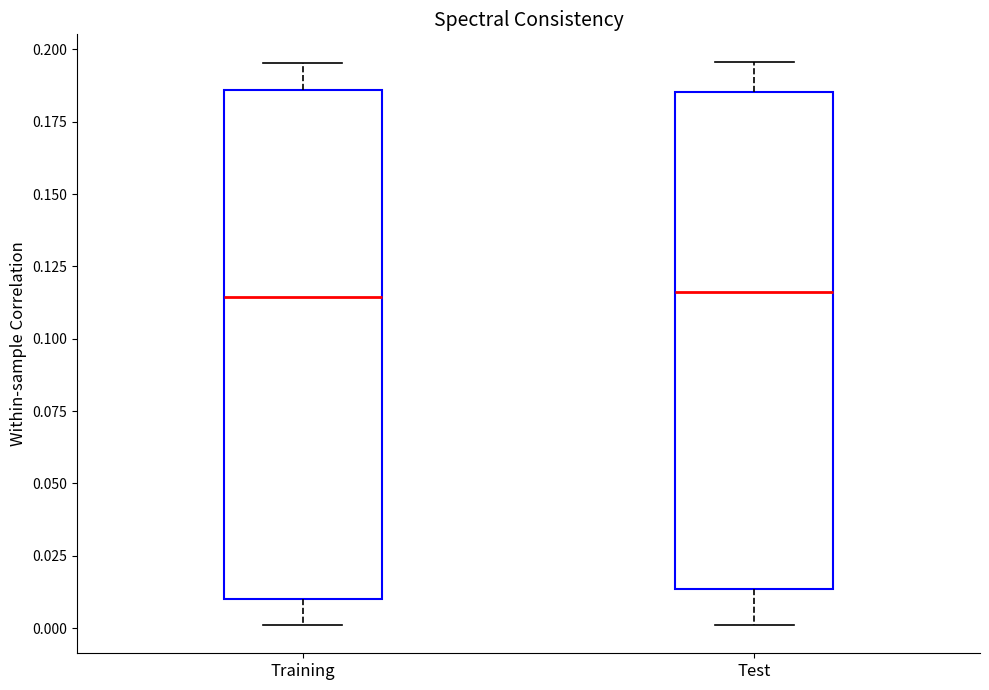

Reading left to right, read every box against the y-axis: the position of its median line, the range the box covers, and the ends of its whiskers. The values are not printed on the chart, so give them approximately, as read against the axis.

Training: median 0.115, box 0.010 to 0.185, whiskers 0.000 to 0.195
Test: median 0.115, box 0.015 to 0.185, whiskers 0.000 to 0.195